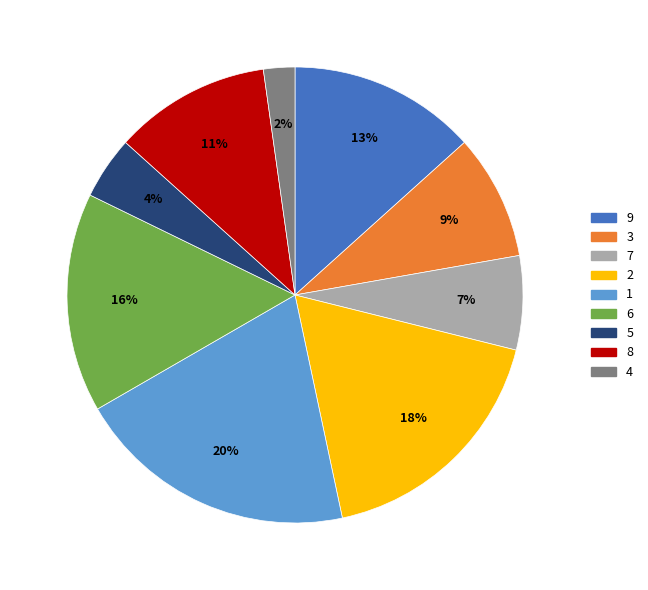

Does any single category account for the majority?

No